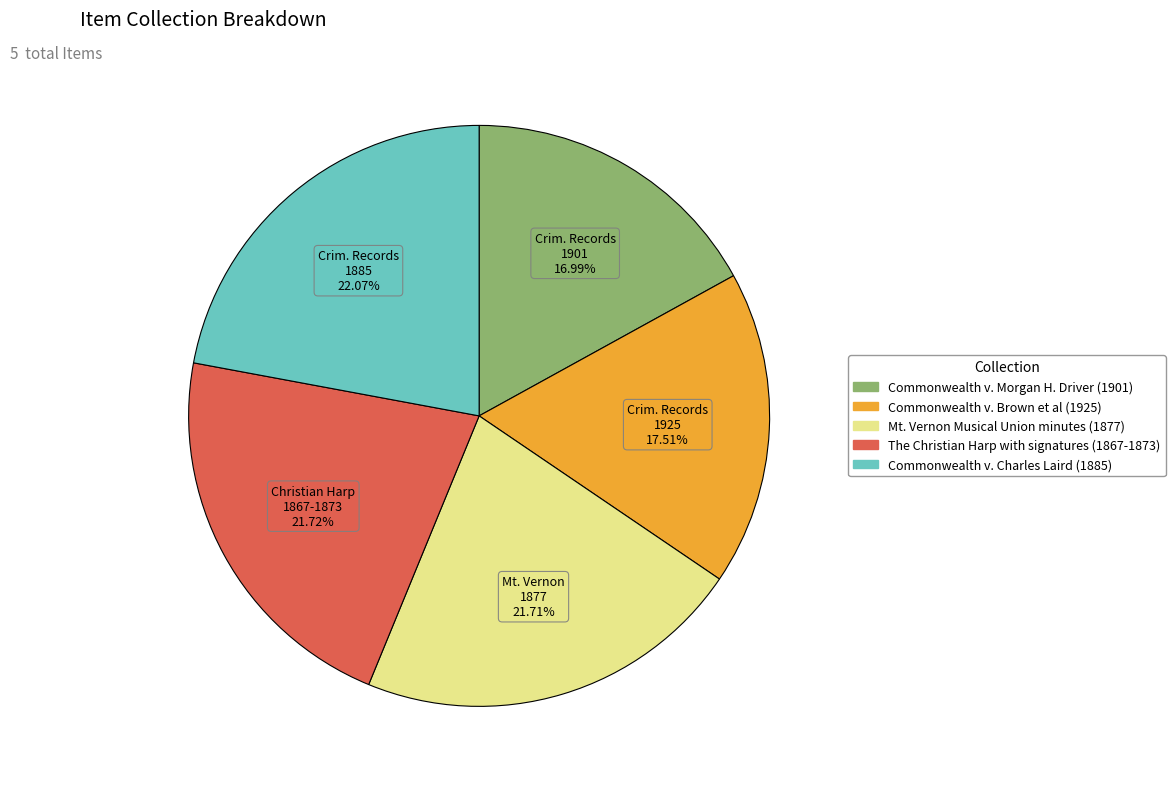

Is there a majority slice in this chart?

No